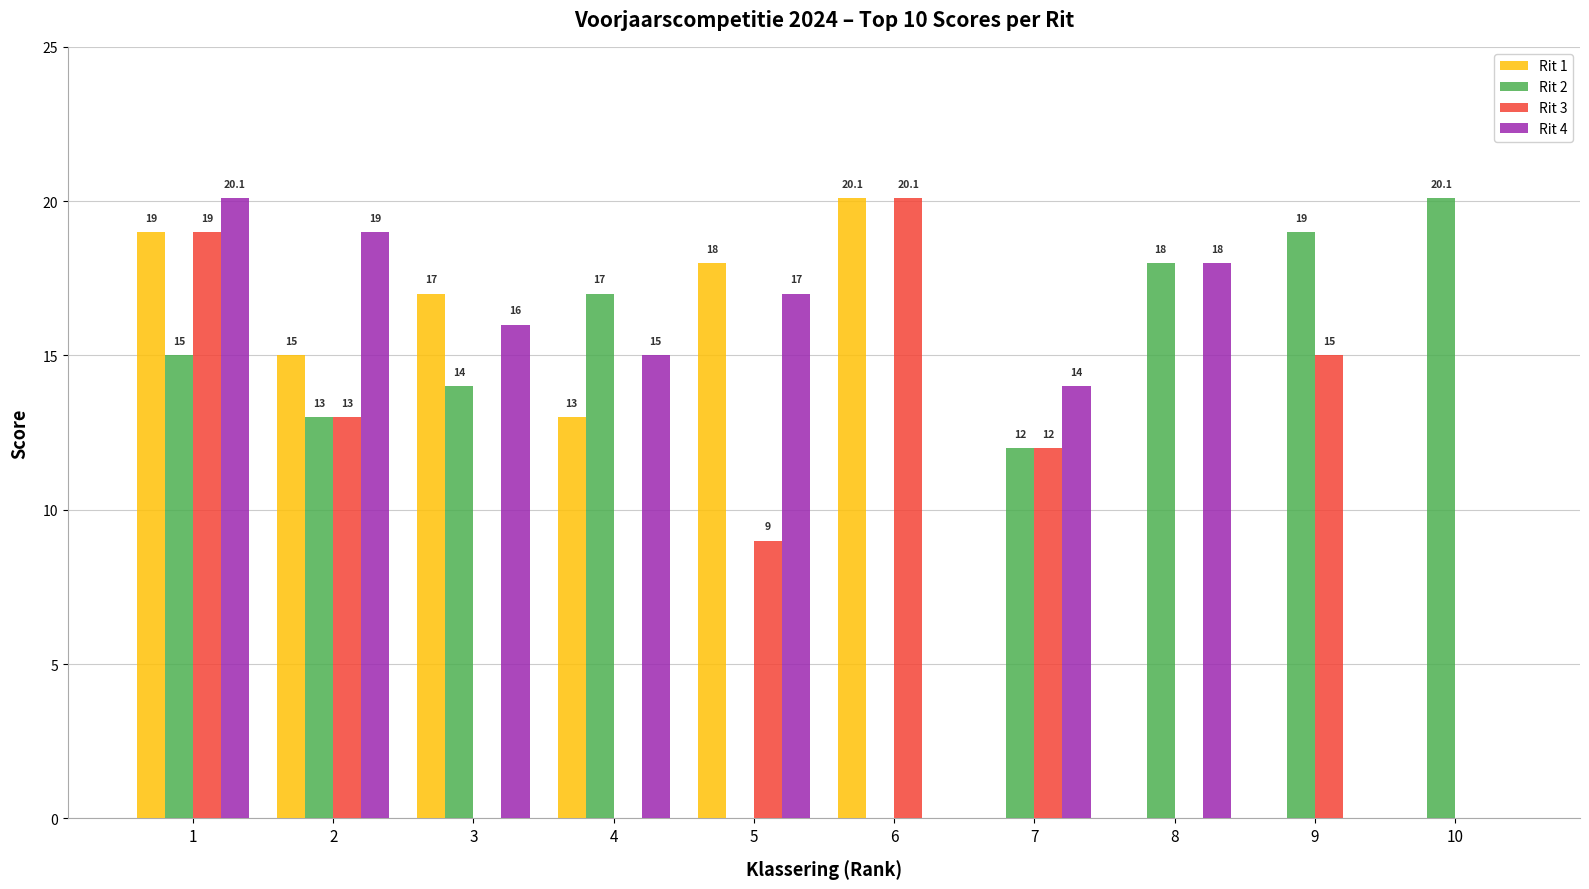

At which category is the sum across all series the highest?

1